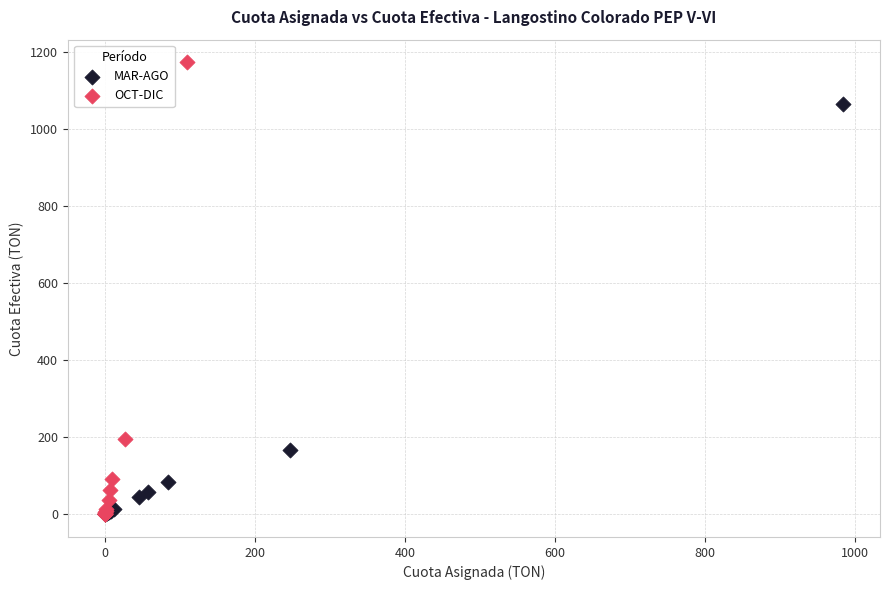

Which series has the widest spread of Y values?

OCT-DIC